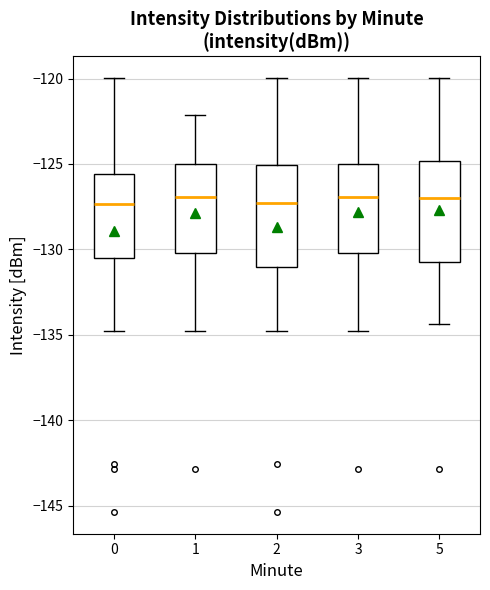

Reading left to right, read every box against the y-axis: the position of its median line, the range the box covers, and the ends of its whiskers. The values are not printed on the chart, so give them approximately, as read against the axis.

0: median -127.5, box -130.5 to -125.5, whiskers -135.0 to -120.0
1: median -127.0, box -130.0 to -125.0, whiskers -135.0 to -122.0
2: median -127.5, box -131.0 to -125.0, whiskers -135.0 to -120.0
3: median -127.0, box -130.0 to -125.0, whiskers -135.0 to -120.0
5: median -127.0, box -130.5 to -125.0, whiskers -134.5 to -120.0